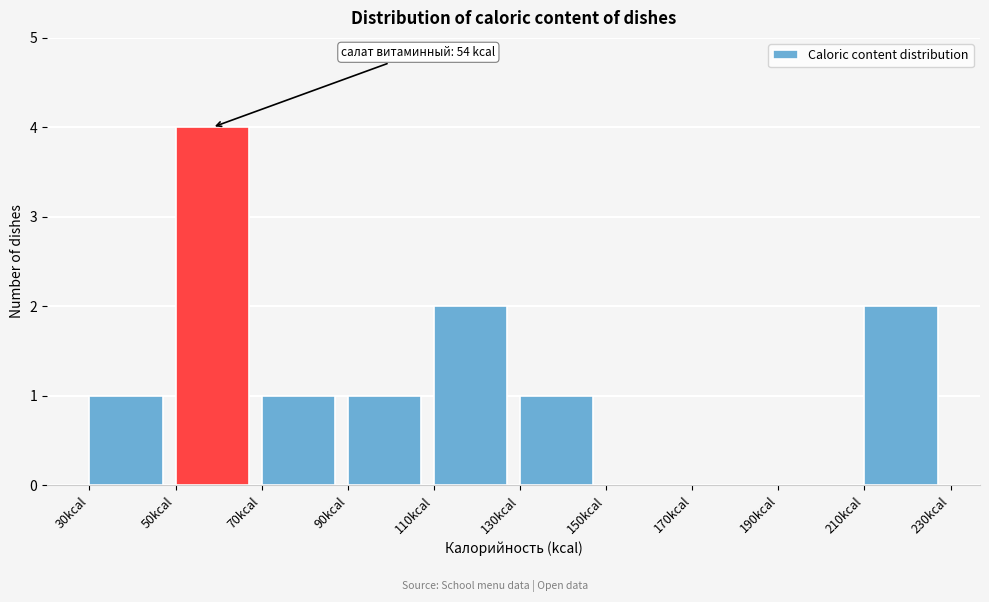

Which range on the x-axis has the tallest bar?

50 to 70